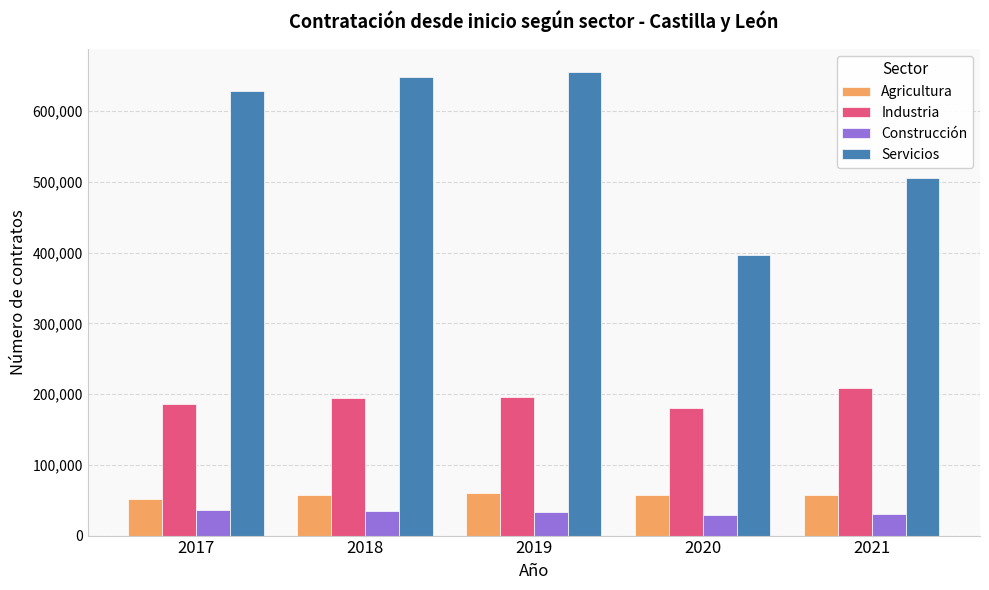

What is the value of the Construcción bar at the 1st from the left?

36784